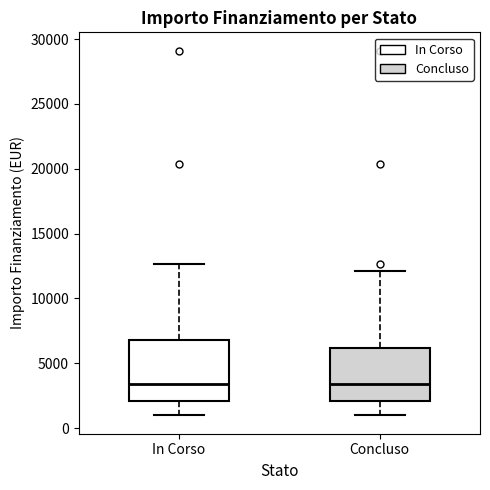

Reading left to right, read every box against the y-axis: the position of its median line, the range the box covers, and the ends of its whiskers. The values are not printed on the chart, so give them approximately, as read against the axis.

In Corso: median 3500, box 2000 to 7000, whiskers 1000 to 12500
Concluso: median 3500, box 2000 to 6000, whiskers 1000 to 12000